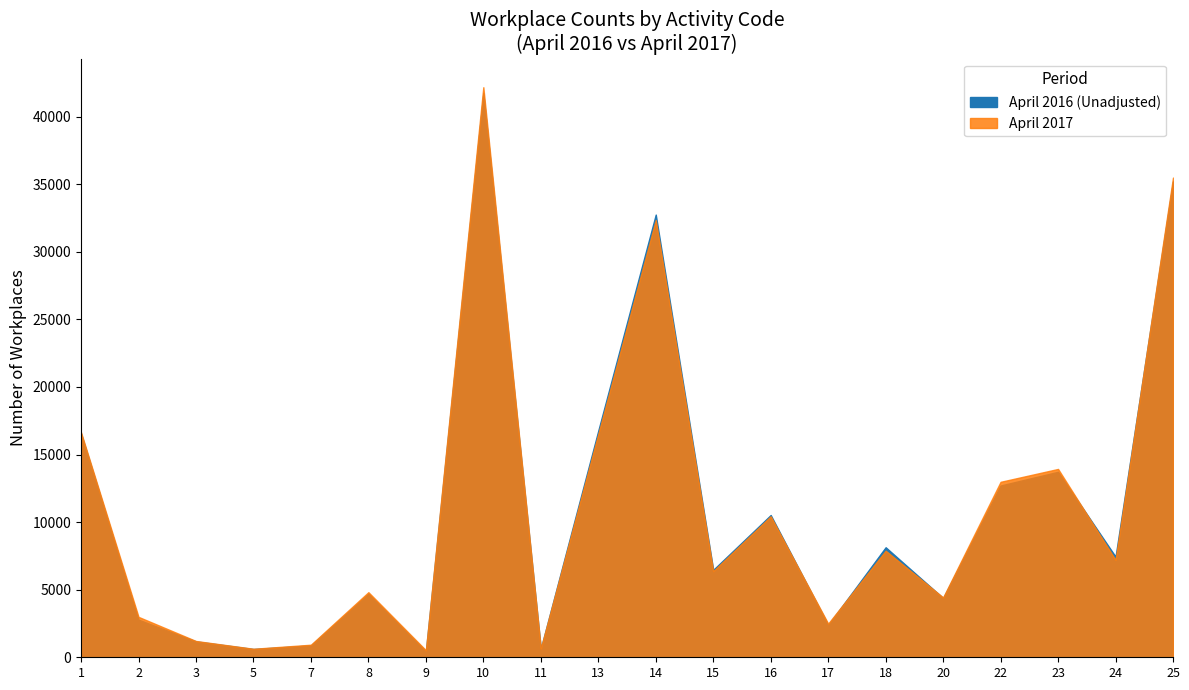

List the labels in order of April 2016 (Unadjusted) value, smallest first.

9, 5, 11, 7, 3, 17, 2, 20, 8, 15, 24, 18, 16, 22, 23, 1, 13, 14, 25, 10